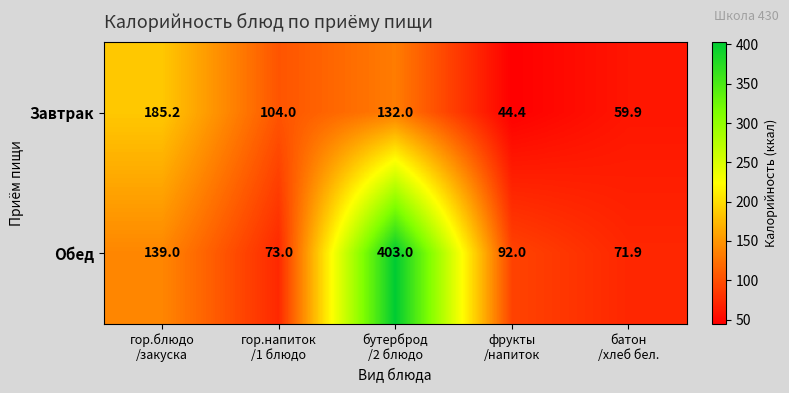

What is the maximum value for Обед?

403.0